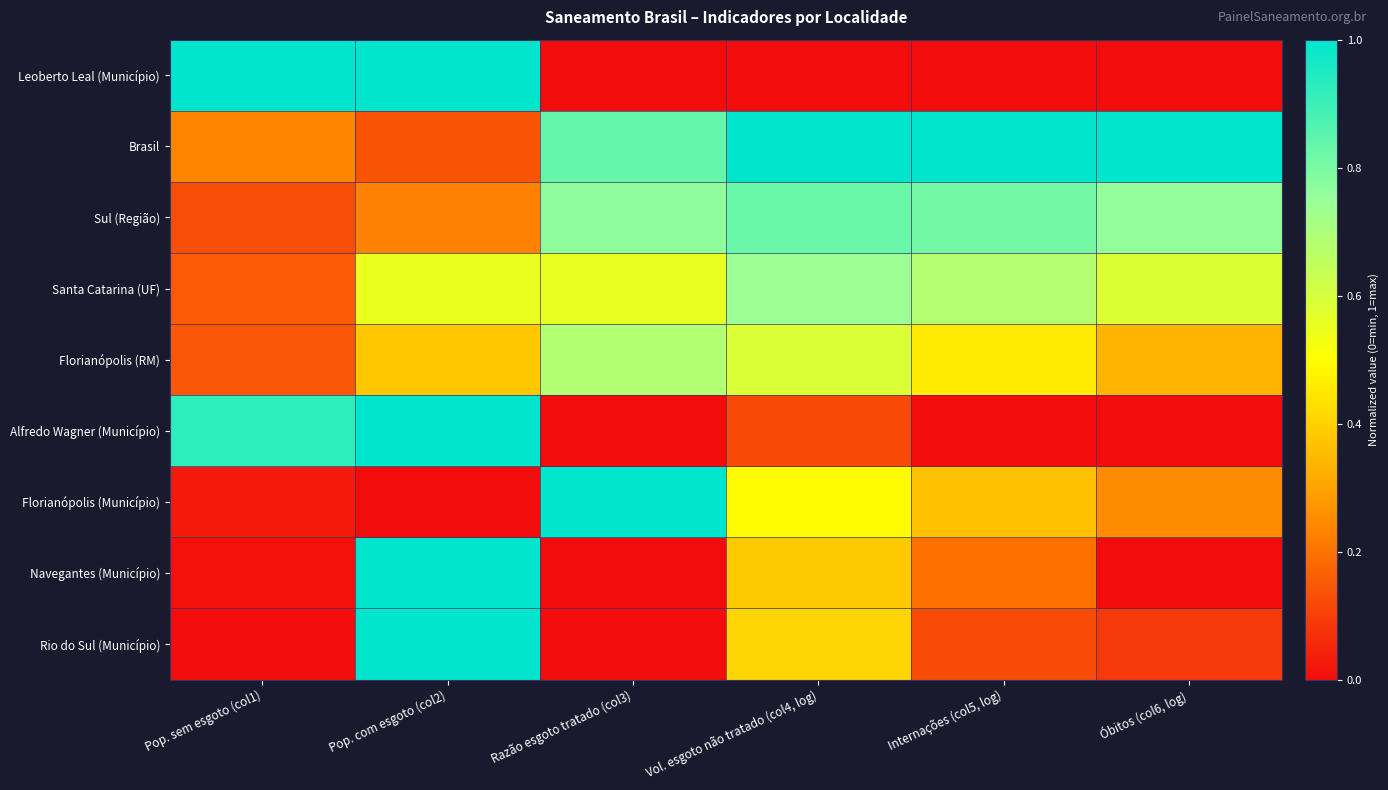

At how many categories does at least one series exceed 0?

6